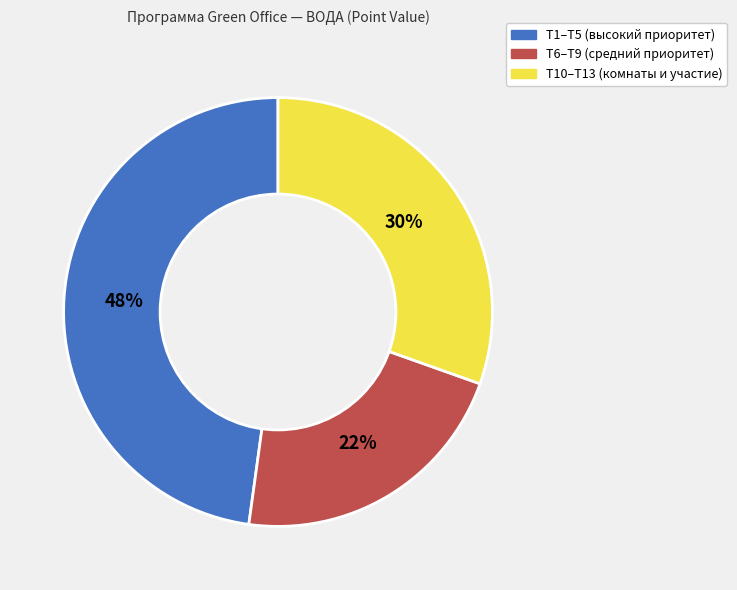

To the nearest percent, what portion does T1–T5 (высокий приоритет) represent?

48%